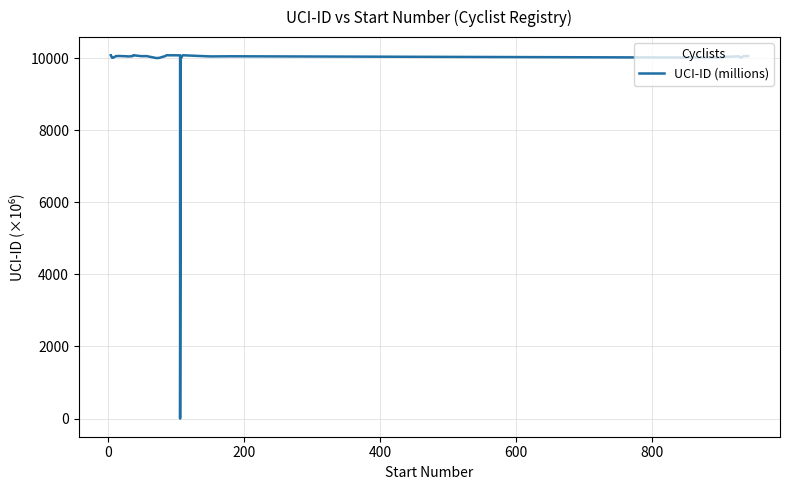

How many lines are shown in the chart?

1